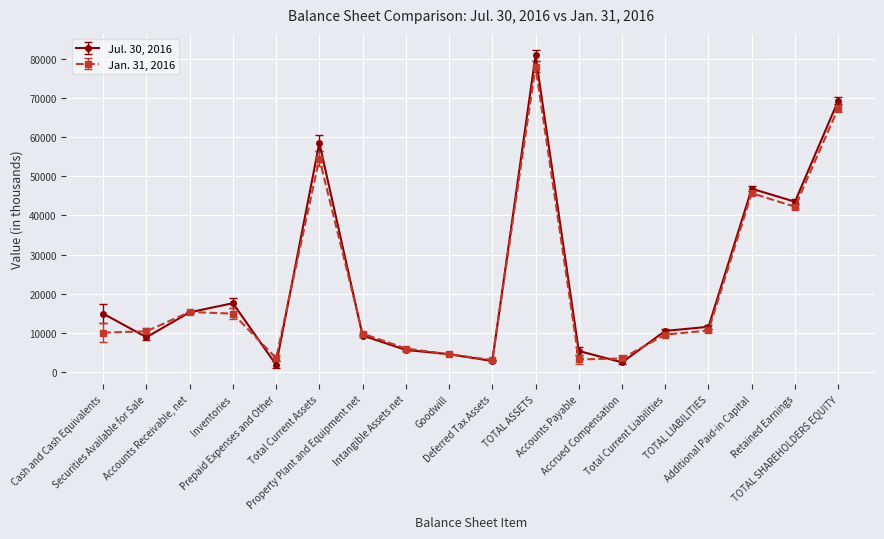

Rank the series by their average value, from lowest to highest.

Jan. 31, 2016, Jul. 30, 2016